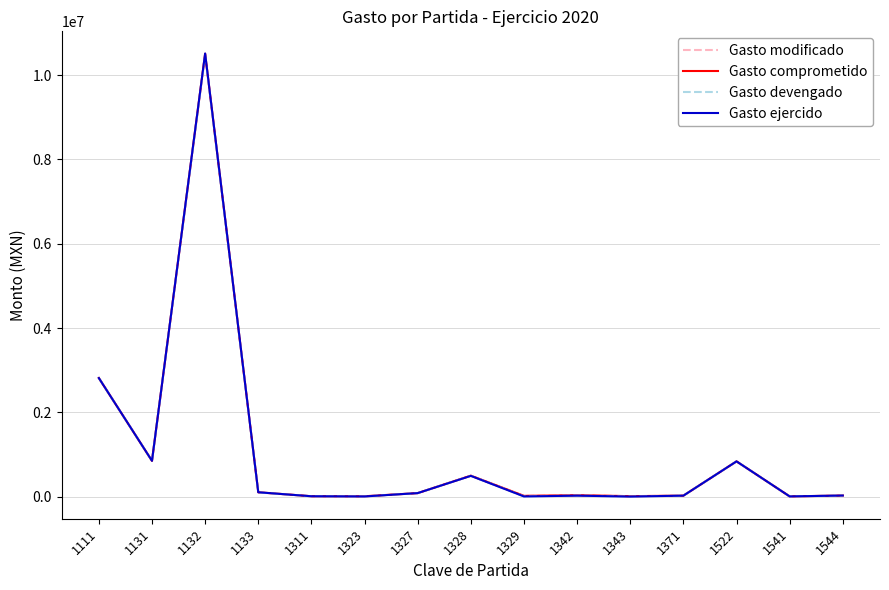

True or false: Gasto comprometido and Gasto modificado intersect in this chart.

False